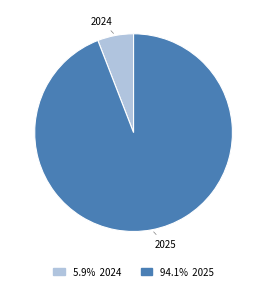

What is the ratio of the value at 94.1% 2025 to the value at 5.9% 2024?

16.0